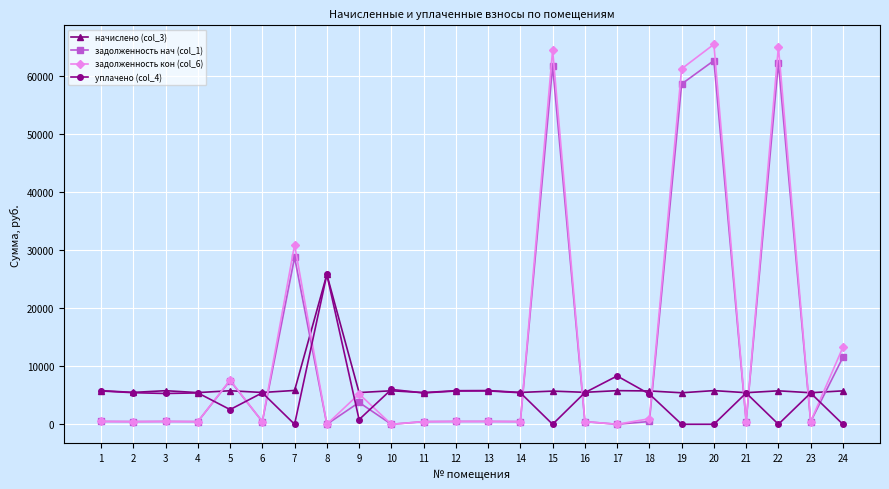

The уплачено (col_4) series shows 5430.5 at 14. True or false?

True